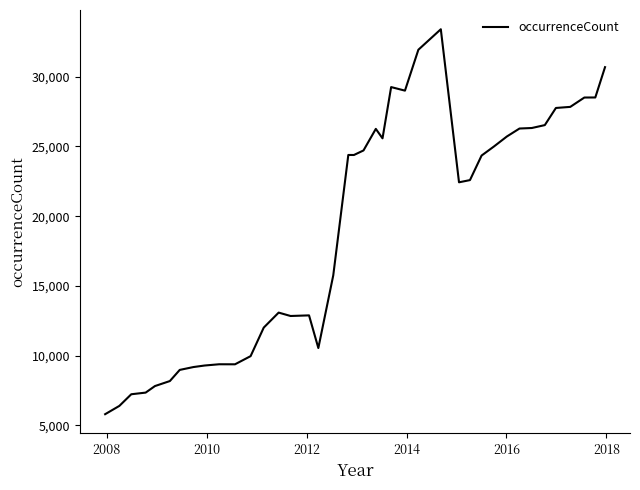

What is the greatest value displayed?

33393